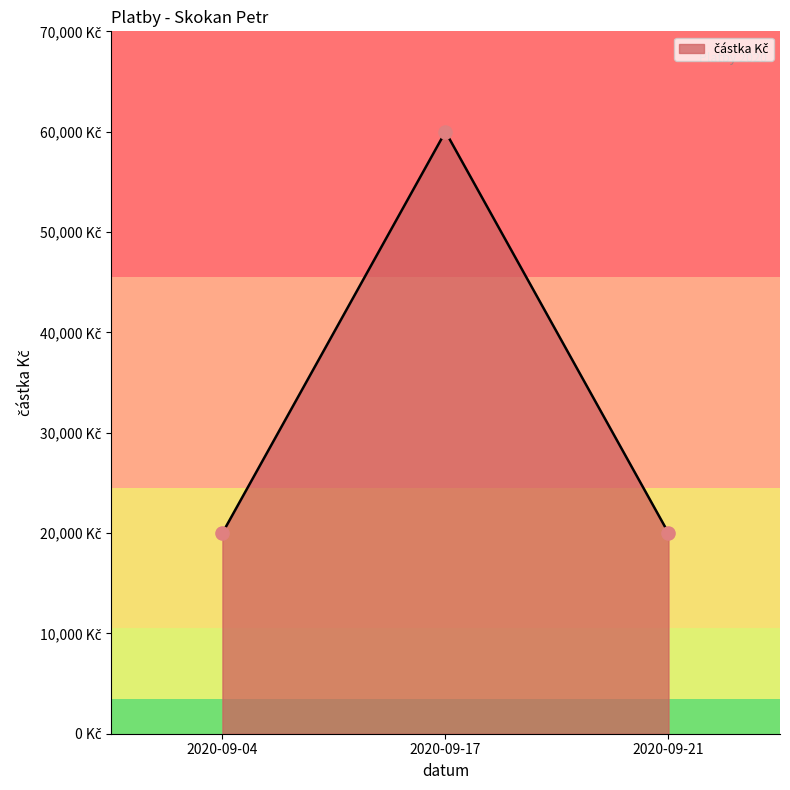

What is the ratio of the value at 2020-09-04 to the value at 2020-09-17?

0.3